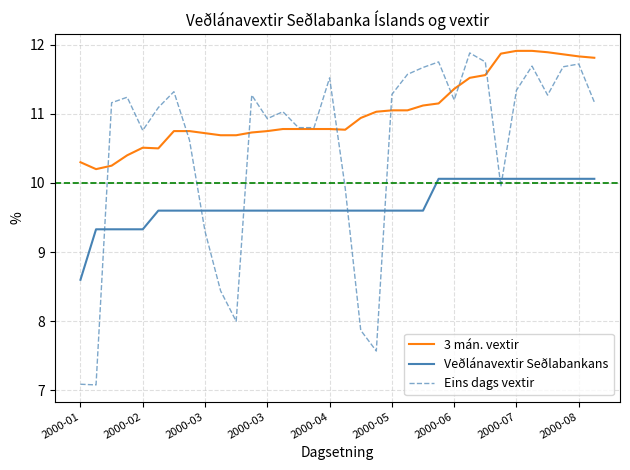

What is the highest value of the 3 mán. vextir series?

11.9